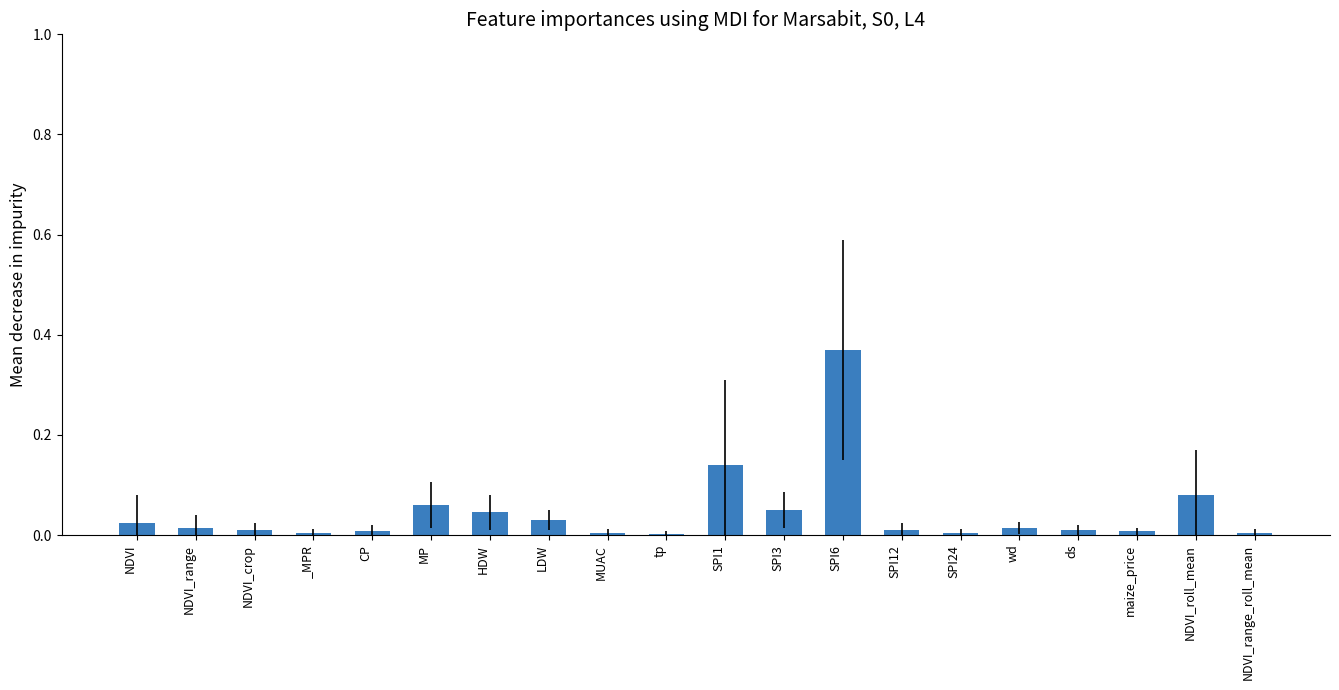

Which has a higher value, LDW or SPI6?

SPI6